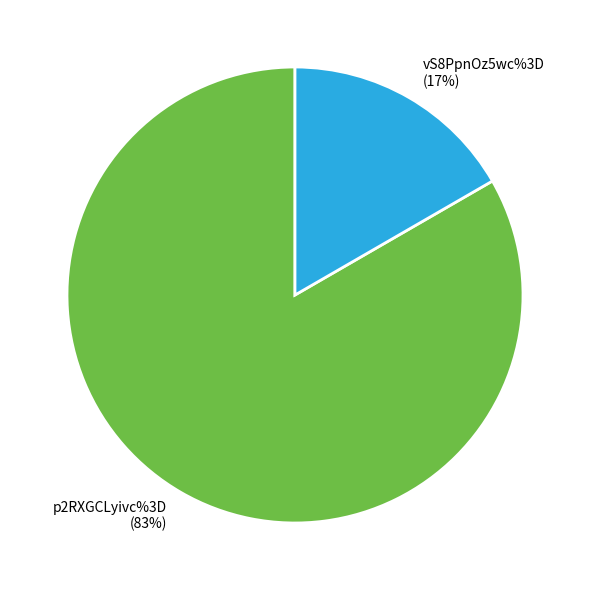

Is the sum of p2RXGCLyivc%3D and vS8PpnOz5wc%3D greater than half?

Yes